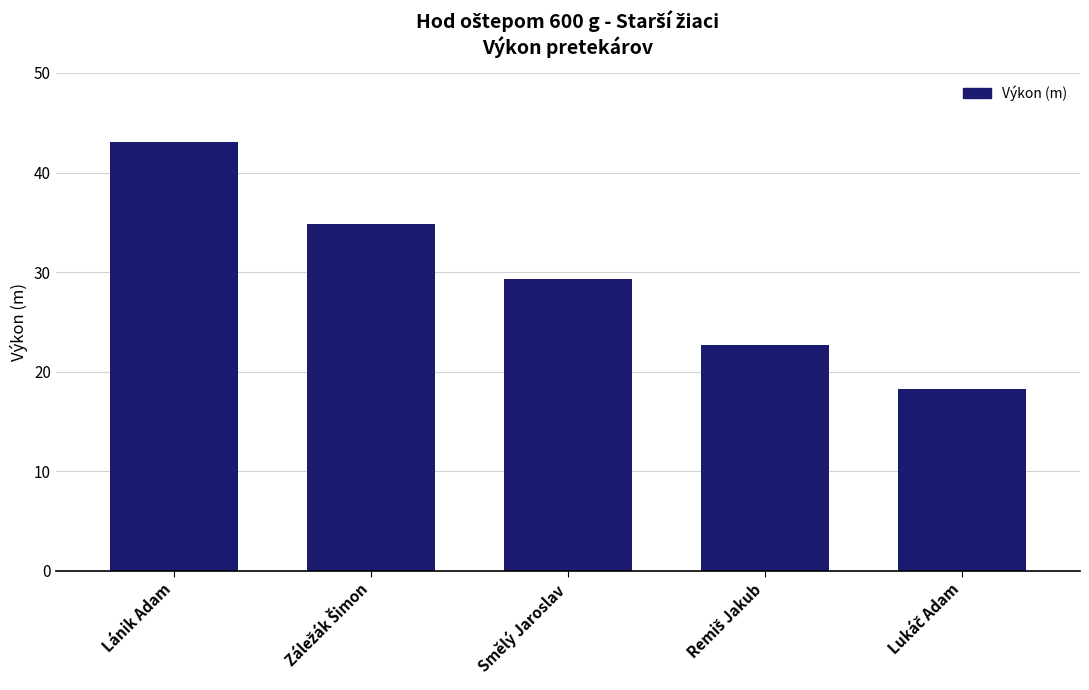

Where does the data first go above 29?

Lánik Adam